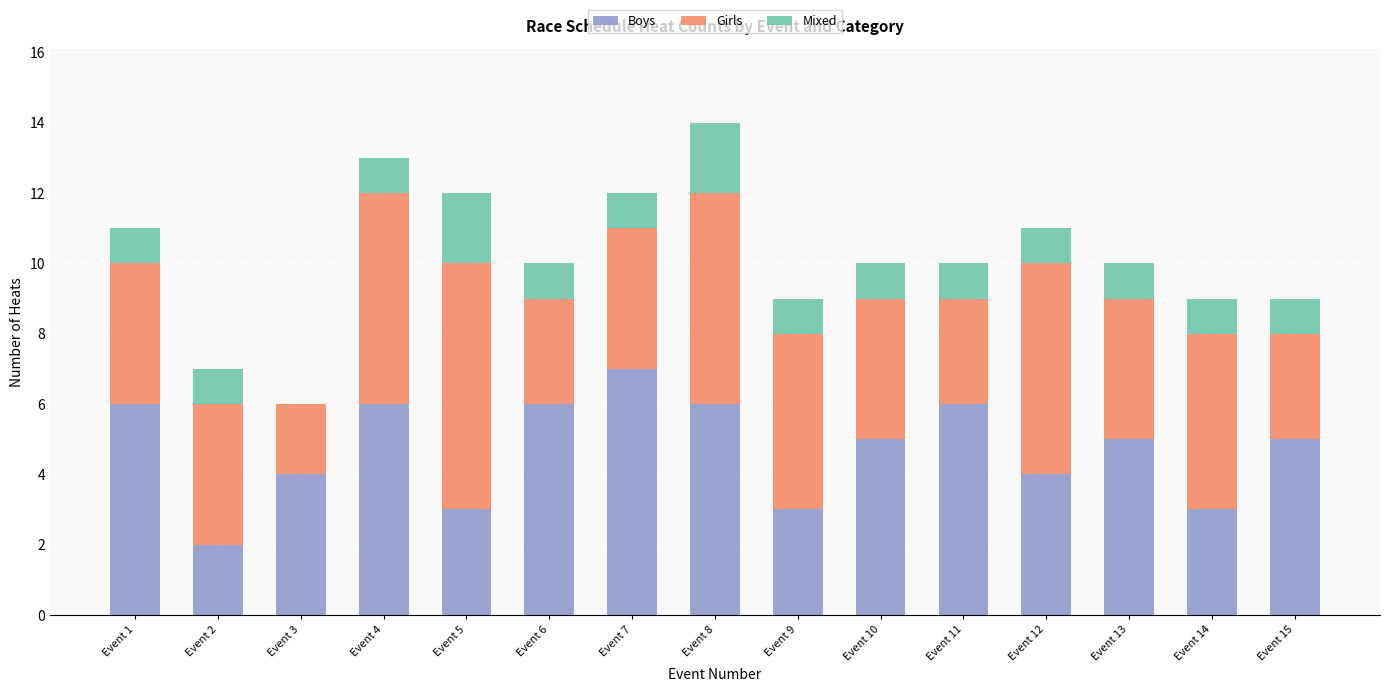

At which category is the sum across all series the highest?

Event 8